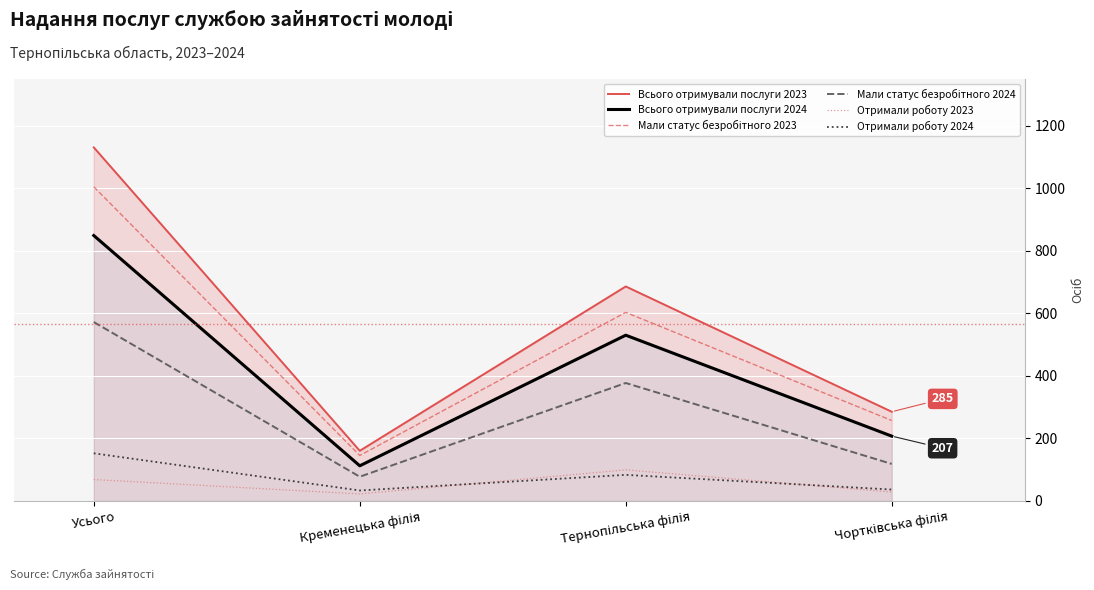

List the labels in order of Всього отримували послуги 2023 value, largest first.

Усього, Тернопільська філія, Чортківська філія, Кременецька філія